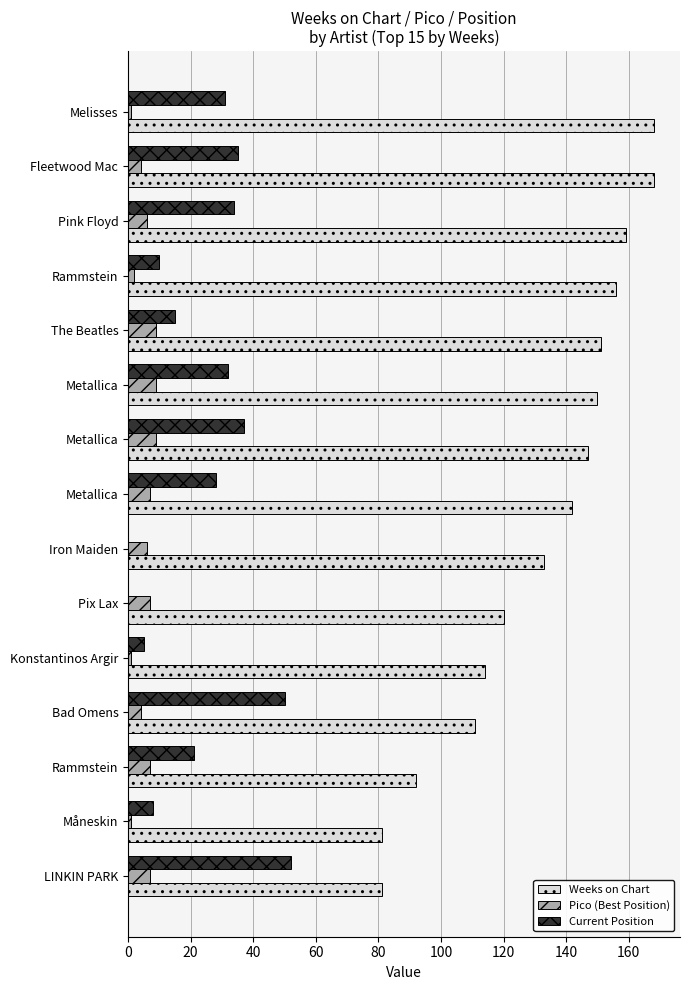

What are all the series names shown in the legend?

Weeks on Chart, Pico (Best Position), Current Position